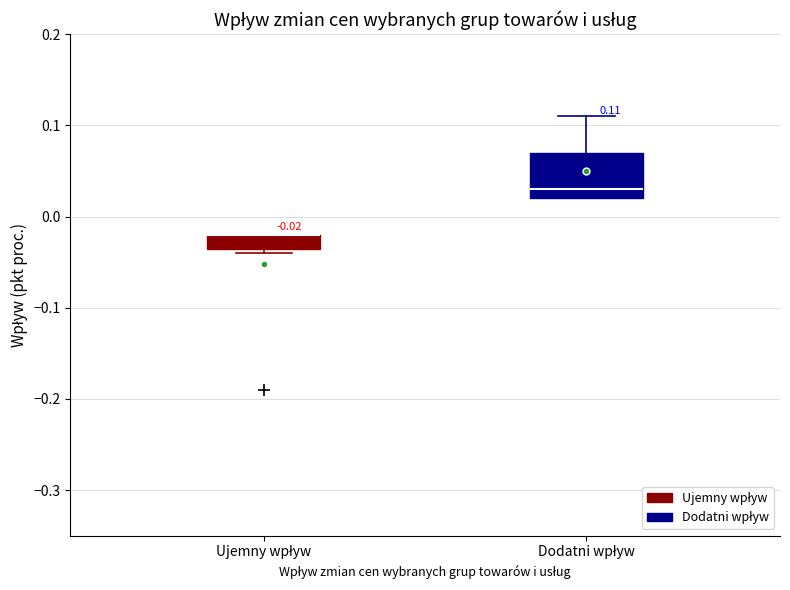

Comparing the boxes themselves (not the whiskers), which one is the tallest?

Dodatni wpływ